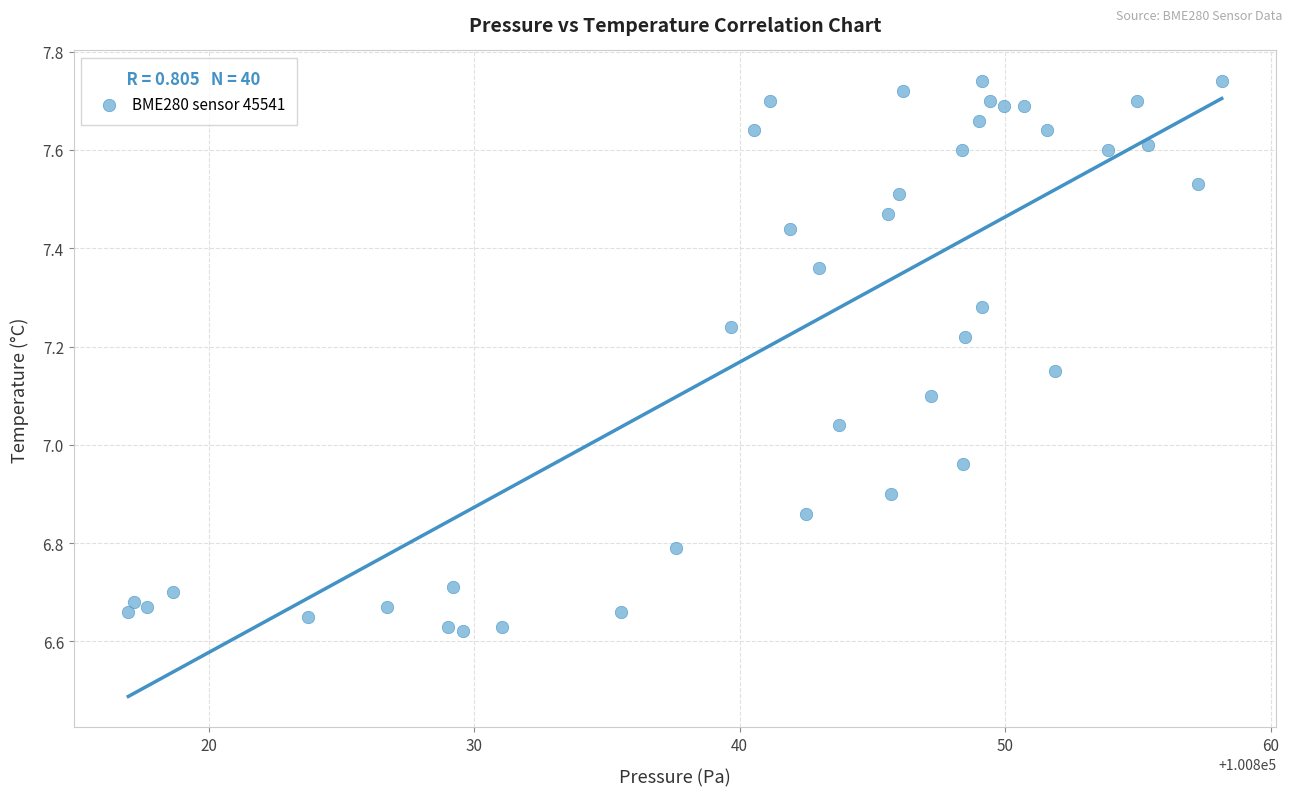

What is the range of X values (max minus min)?

41.2